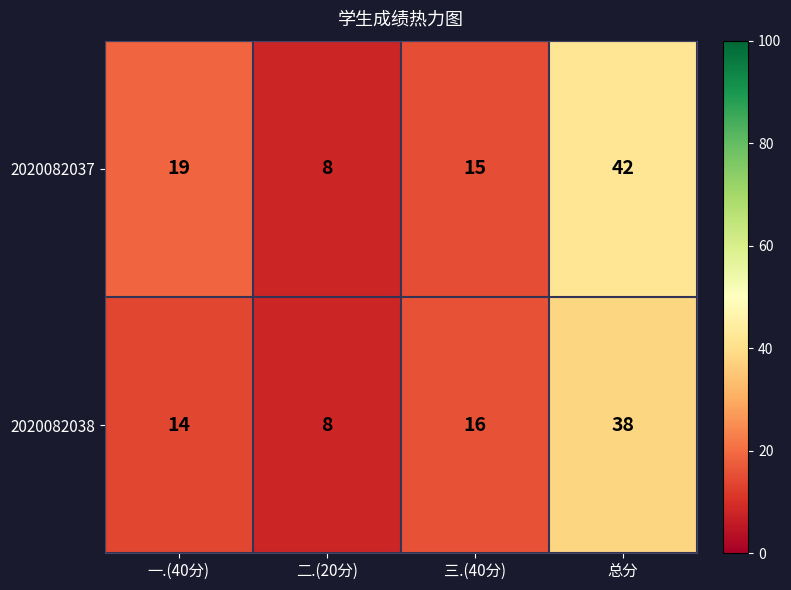

Which category has the highest value in the 2020082037 series?

总分